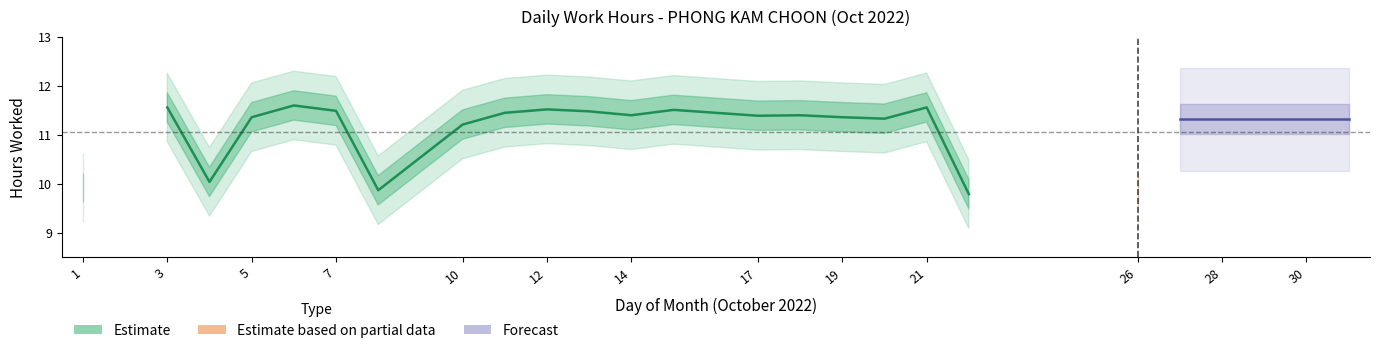

Between 6 and 30, which is larger?

6